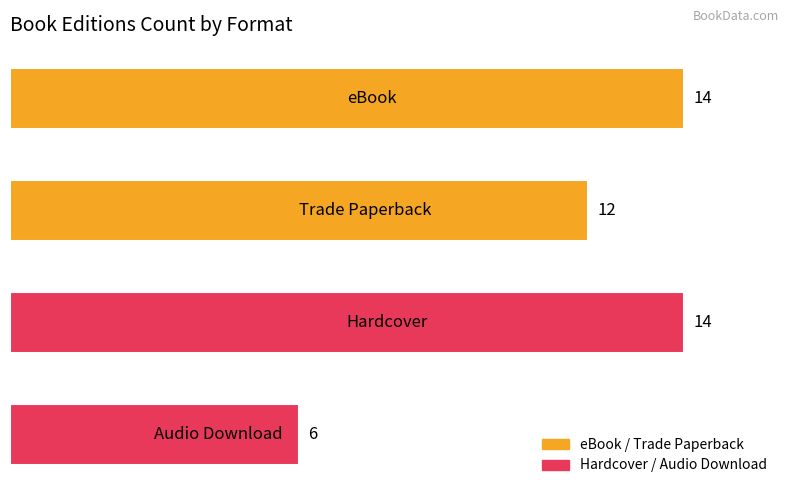

What is the minimum value shown in the chart?

6